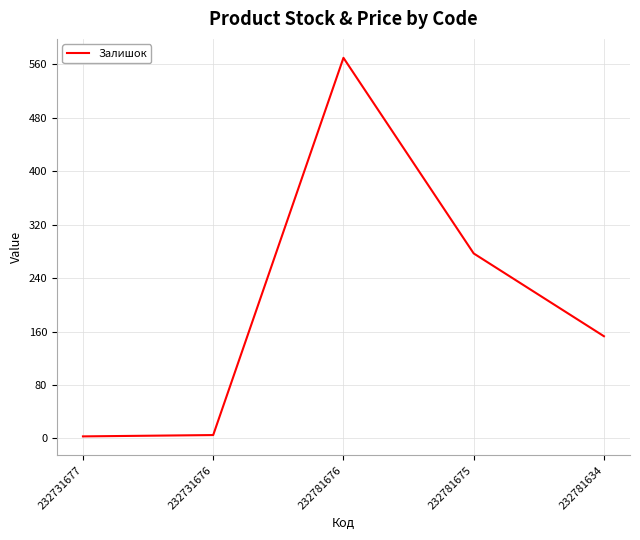

Where is the data nearest to the value 286?

232781675